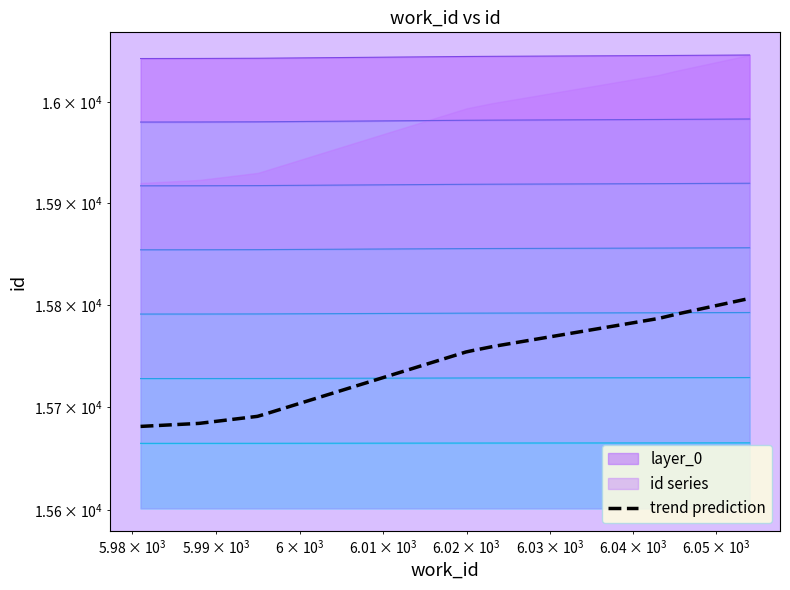

At which category does the chart reach its minimum across all series?

5981